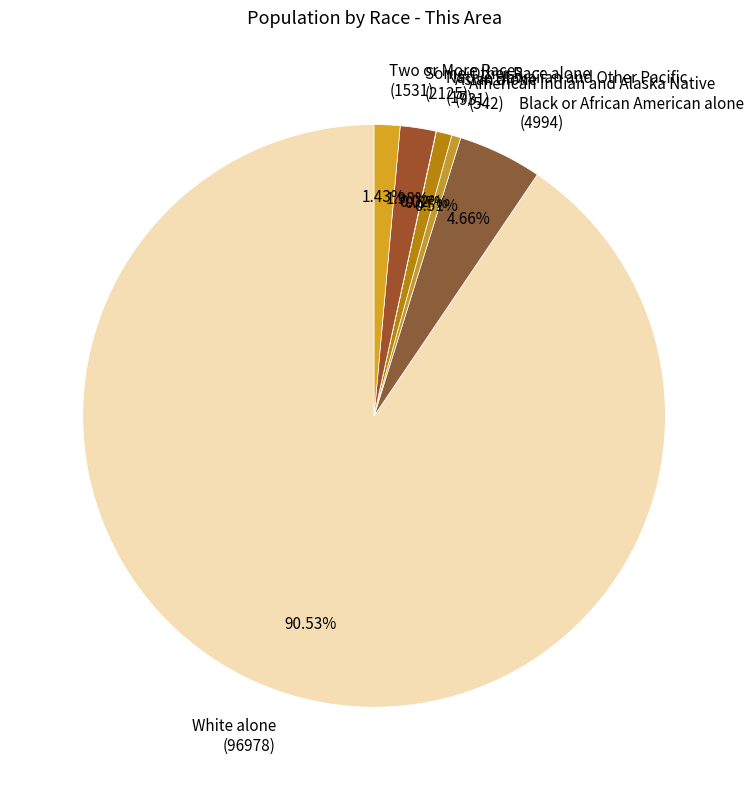

What is the ratio of the value at White alone (96978) to the value at Two or More Races (1531)?

63.3